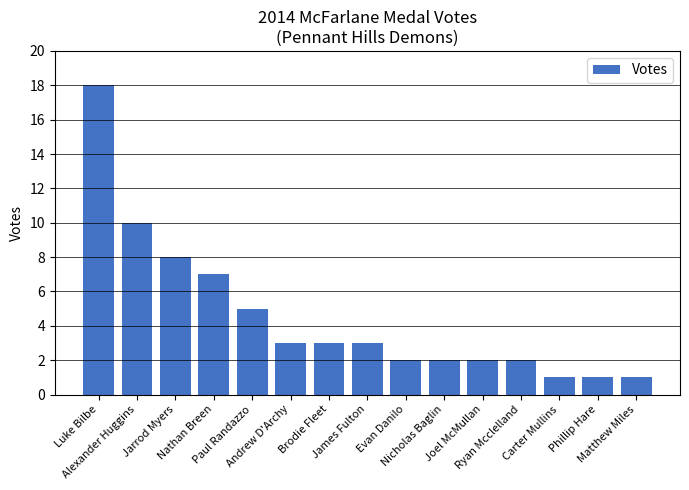

What is the difference between the maximum and minimum values?

17